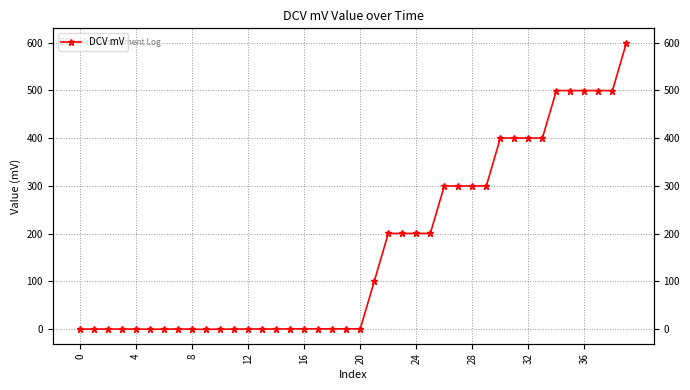

At which label does the data first exceed 0?

12